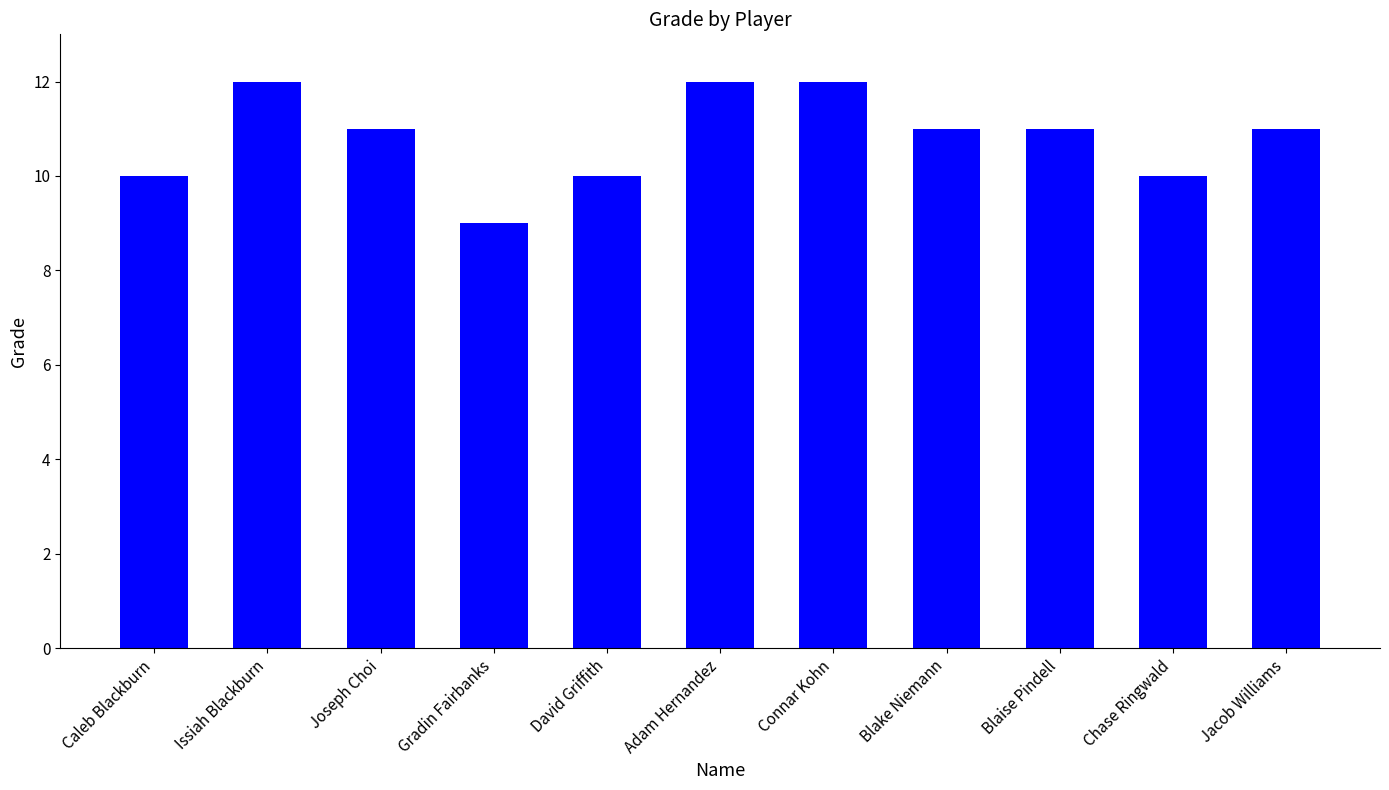

What is the change in value from Caleb Blackburn to Gradin Fairbanks?

-1